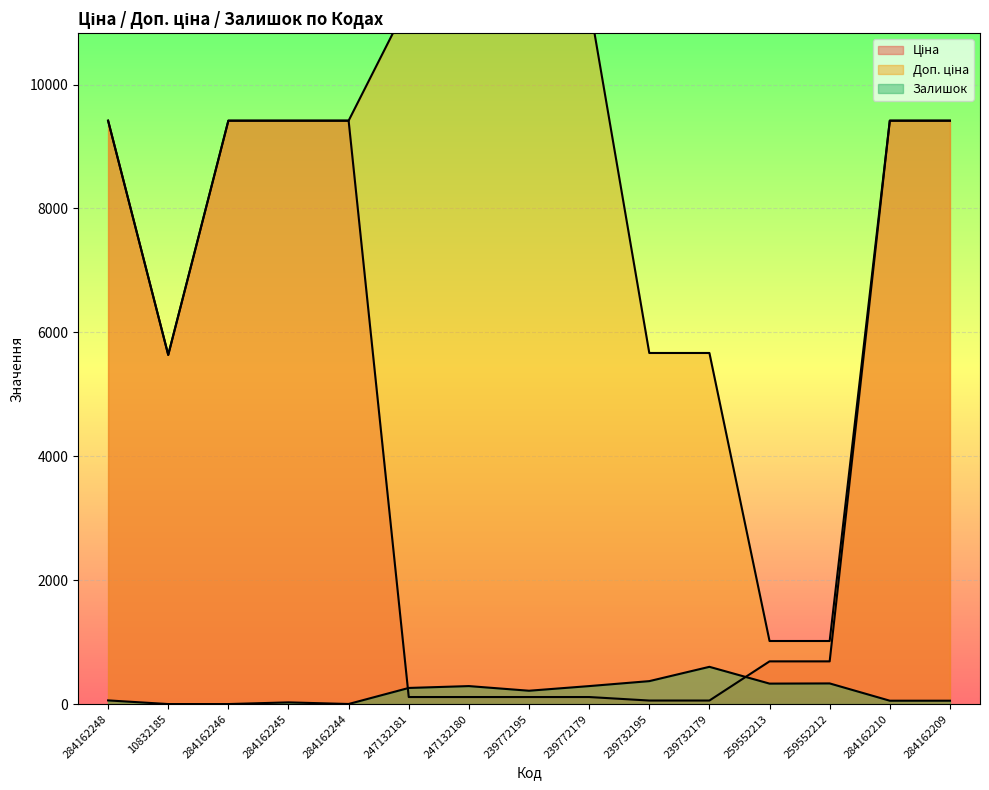

True or false: Доп. ціна and Ціна intersect in this chart.

False